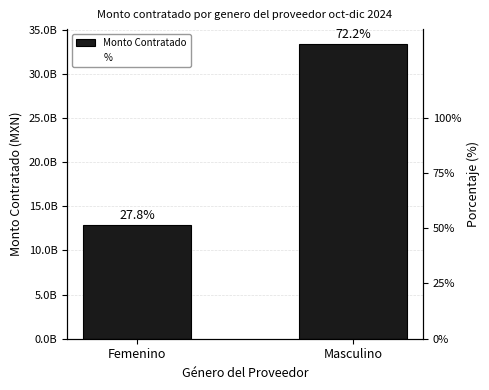

What is the label of the 1st bar from the left?

Femenino